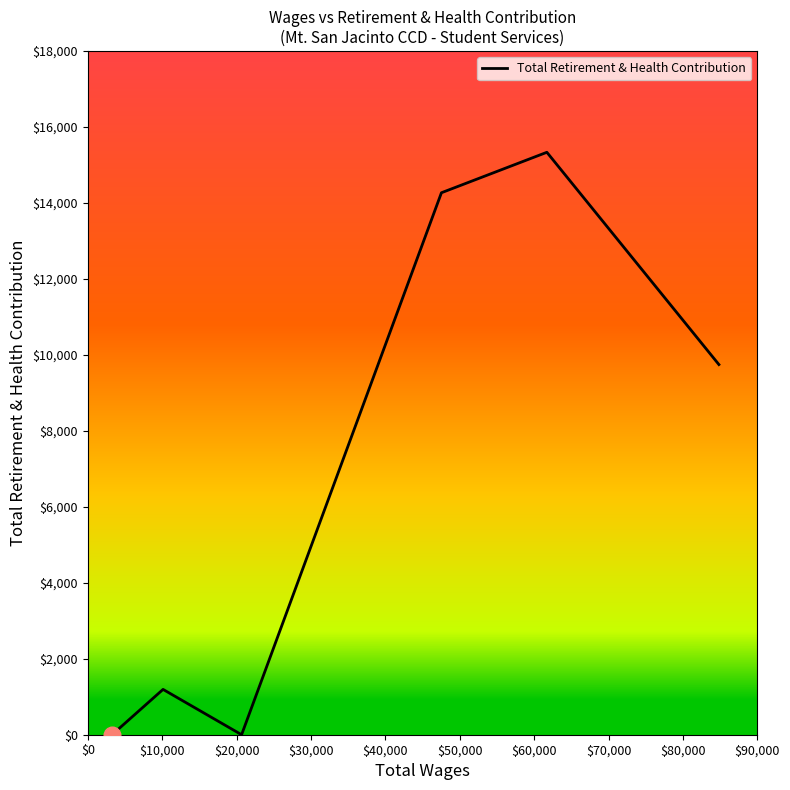

How many lines are shown in the chart?

1